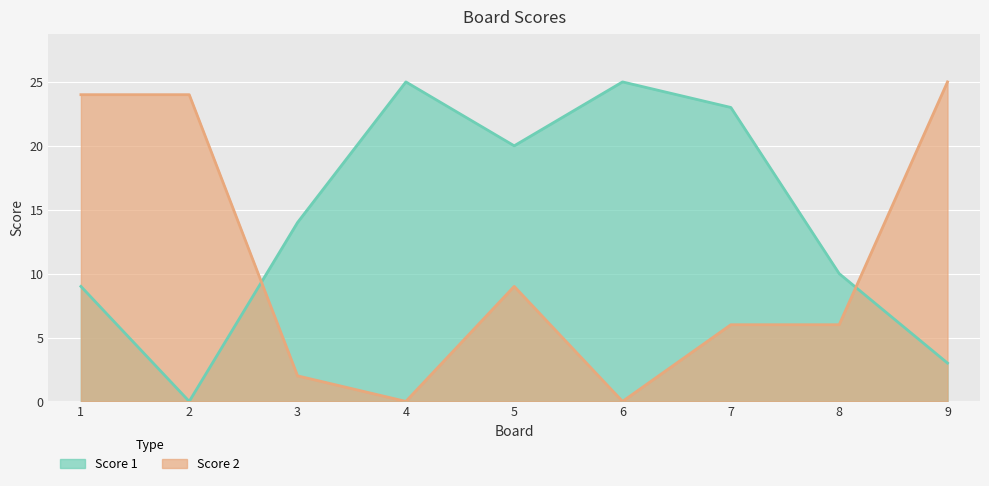

The Score 2 series shows 0 at 6. True or false?

True